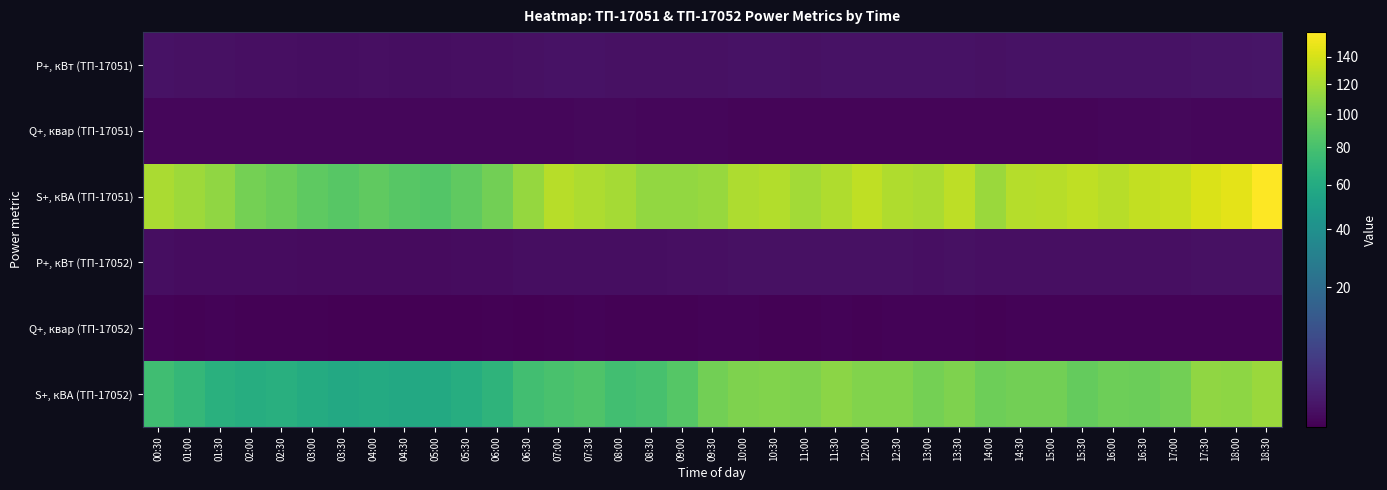

At which category does the chart reach its peak across all series?

18:30